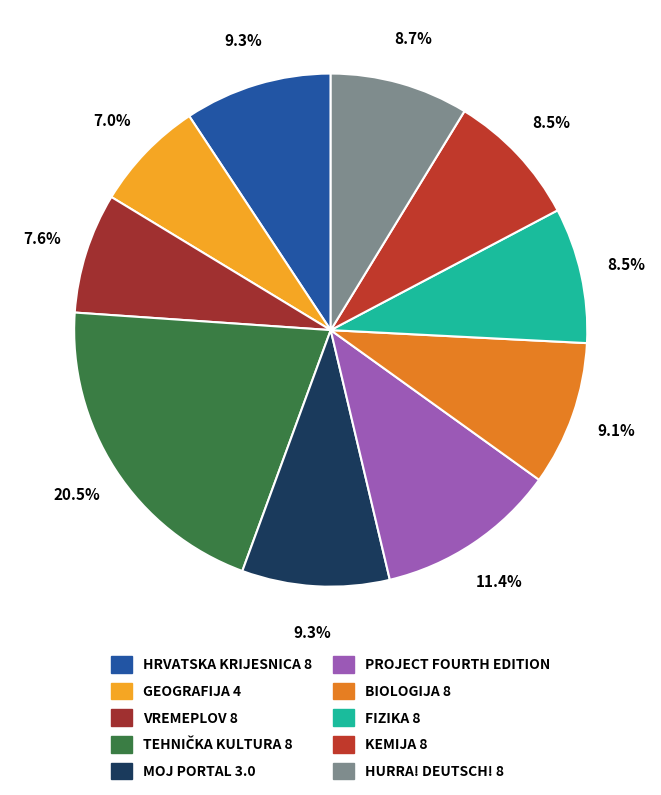

Rank the categories by value from highest to lowest.

TEHNIČKA KULTURA 8, PROJECT FOURTH EDITION, HRVATSKA KRIJESNICA 8, MOJ PORTAL 3.0, BIOLOGIJA 8, HURRA! DEUTSCH! 8, FIZIKA 8, KEMIJA 8, VREMEPLOV 8, GEOGRAFIJA 4